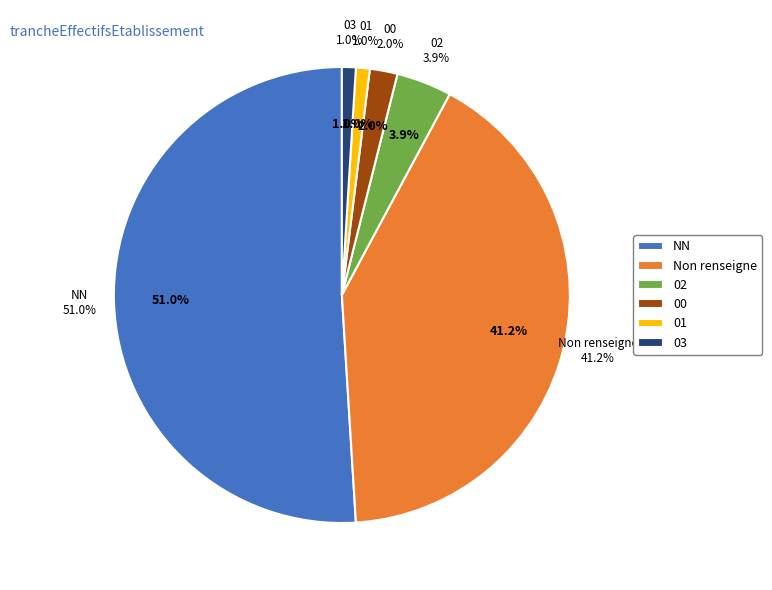

What percentage is NOT represented by NN?

49.0%